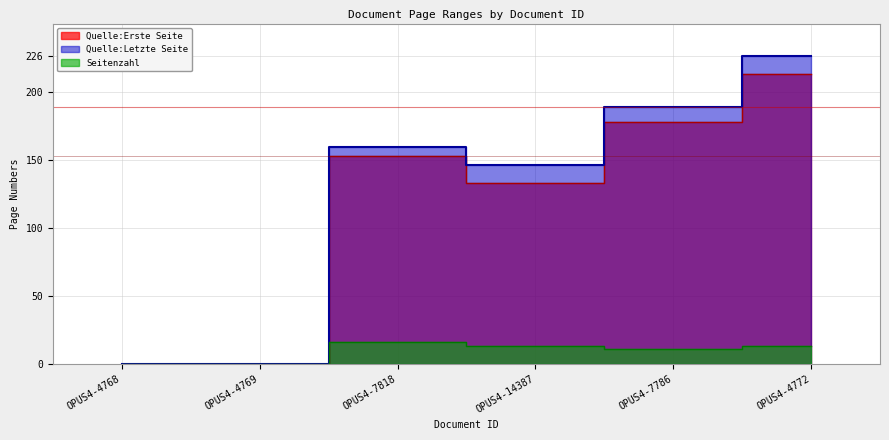

Reading left to right, transcribe all the data shown in this chart.

Quelle:Erste Seite: 0	0	153	133	178	213
Quelle:Letzte Seite: 0	0	159	146	189	226
Seitenzahl: 0	0	16	13	11	13